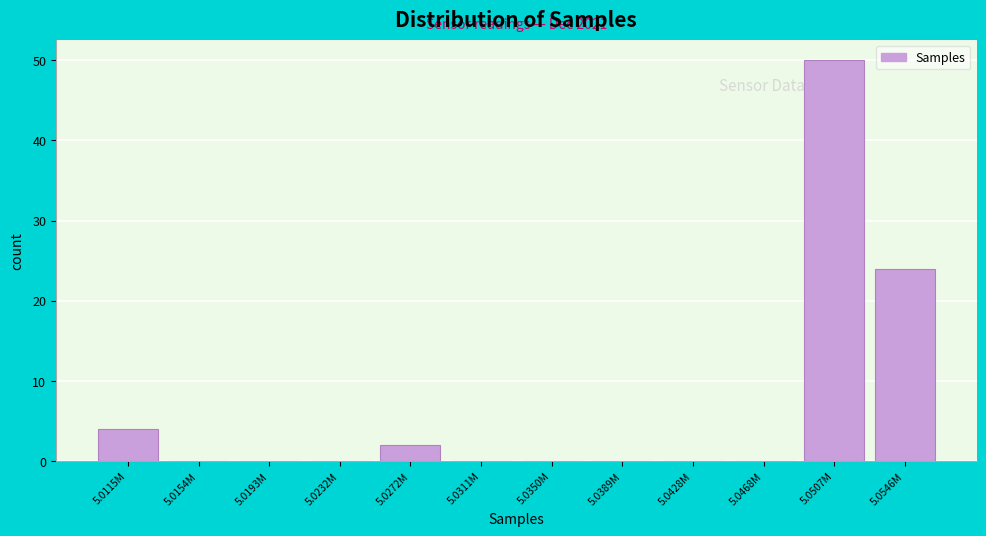

Reading left to right, list all the values displayed in this chart.

5.0115M=4	5.0154M=0	5.0193M=0	5.0232M=0	5.0272M=2	5.0311M=0	5.0350M=0	5.0389M=0	5.0428M=0	5.0468M=0	5.0507M=50	5.0546M=24